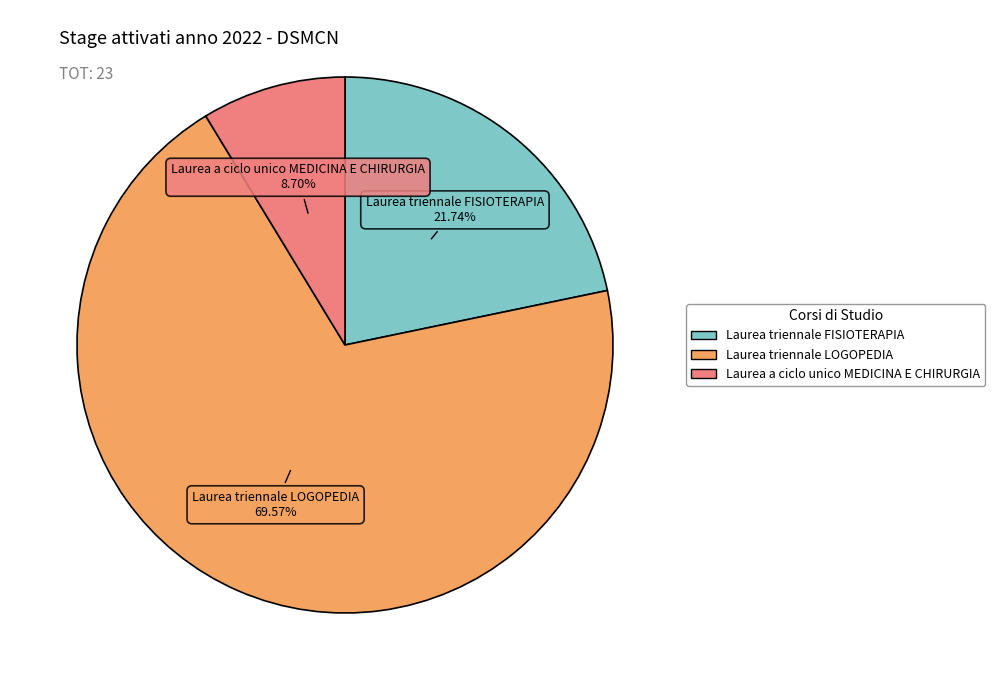

Approximately how many times larger is the value at Laurea triennale LOGOPEDIA compared to Laurea triennale FISIOTERAPIA?

3.2